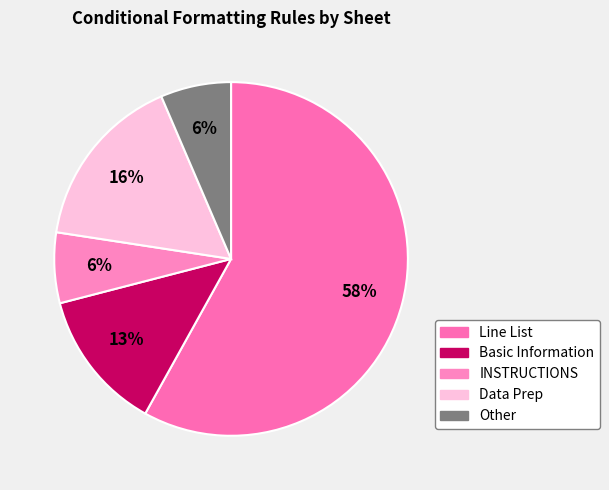

How many segments does this pie chart have?

5